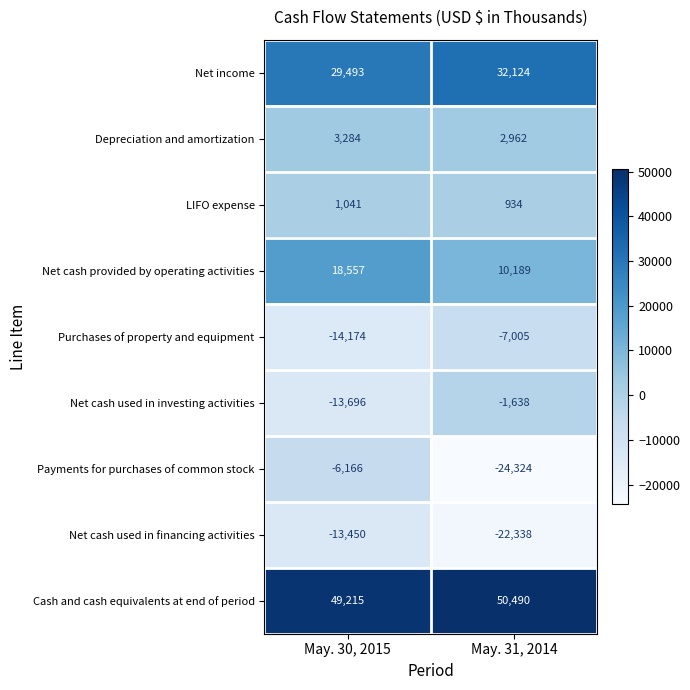

At May. 31, 2014, list the series in order from largest to smallest.

Cash and cash equivalents at end of period, Net income, Net cash provided by operating activities, Depreciation and amortization, LIFO expense, Net cash used in investing activities, Purchases of property and equipment, Net cash used in financing activities, Payments for purchases of common stock